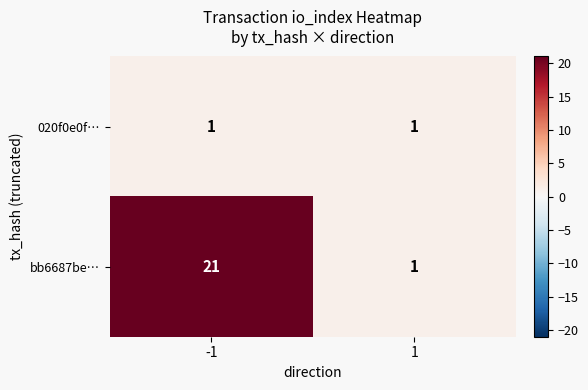

Which series has the widest spread of values?

bb6687be…